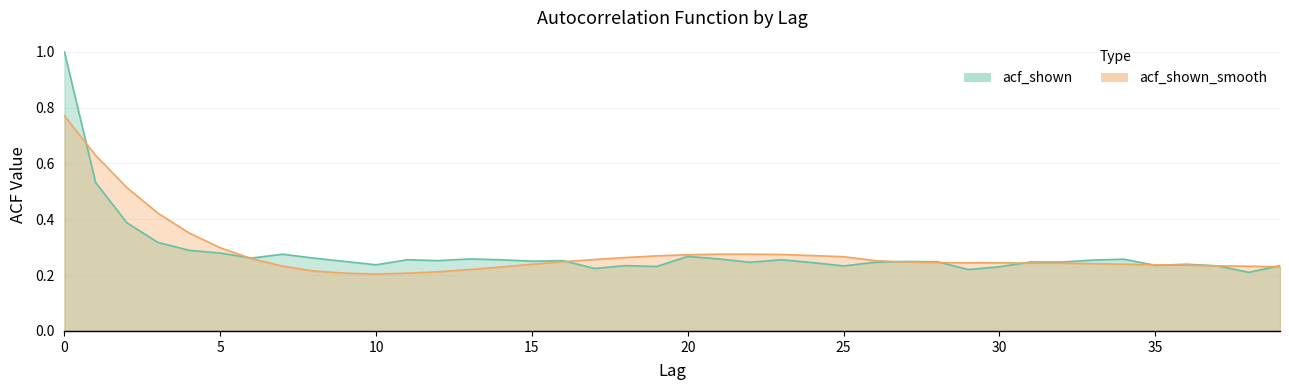

What is the value of the acf_shown_smooth point at the 37th from the left?

0.2